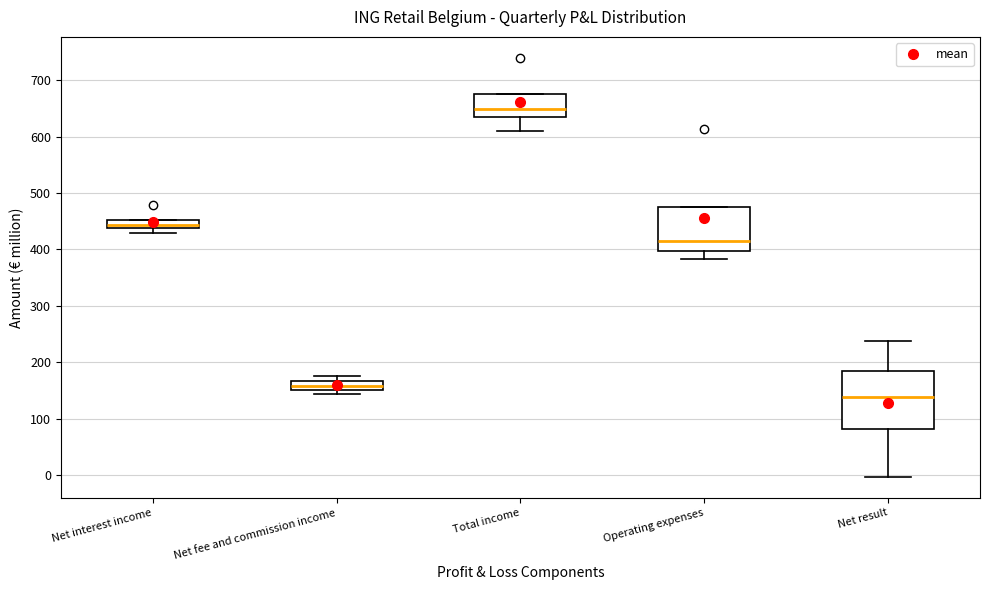

Where is the lower edge of the box for Net fee and commission income on the y-axis? The values are not printed on the chart, so give them approximately, as read against the axis.

150